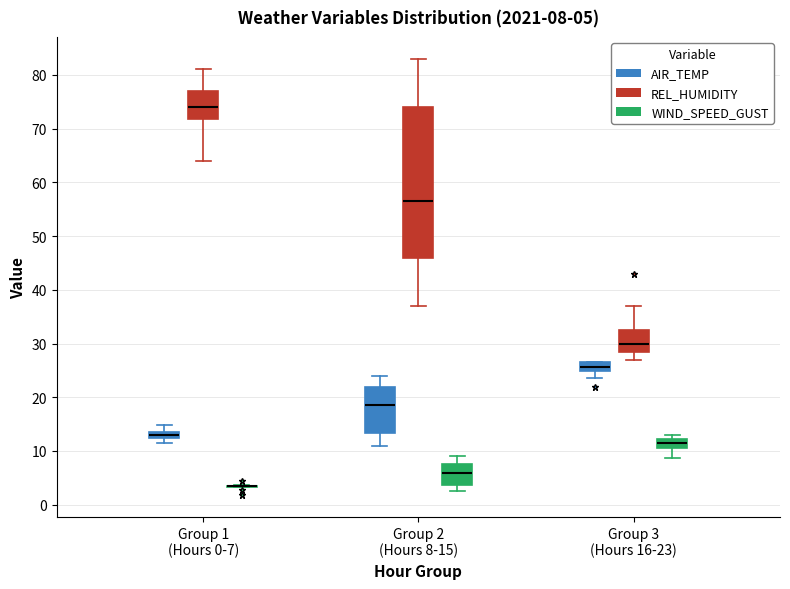

Which box is the tallest, from its lower edge to its upper edge?

Group 2 (Hours 8-15) (REL_HUMIDITY)